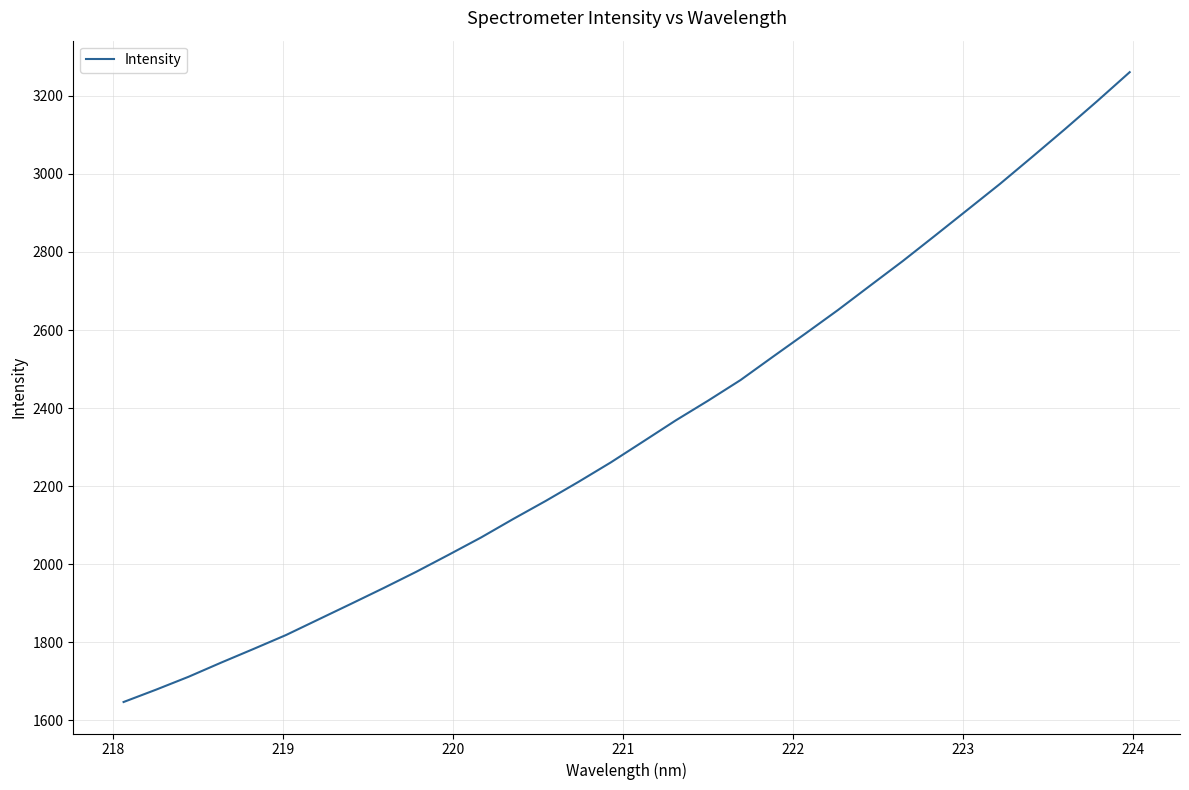

What is the greatest value displayed?

3260.7